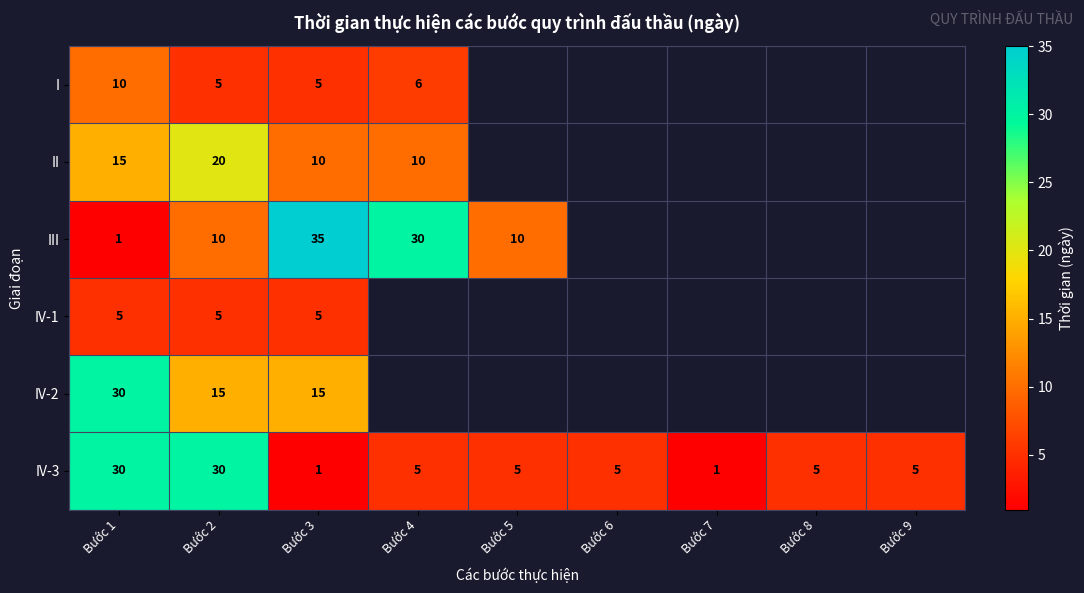

What is the difference between the I values at Bước 2 and Bước 1?

5